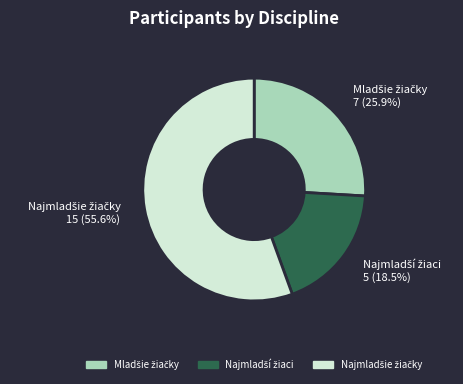

Does any single category account for the majority?

Yes